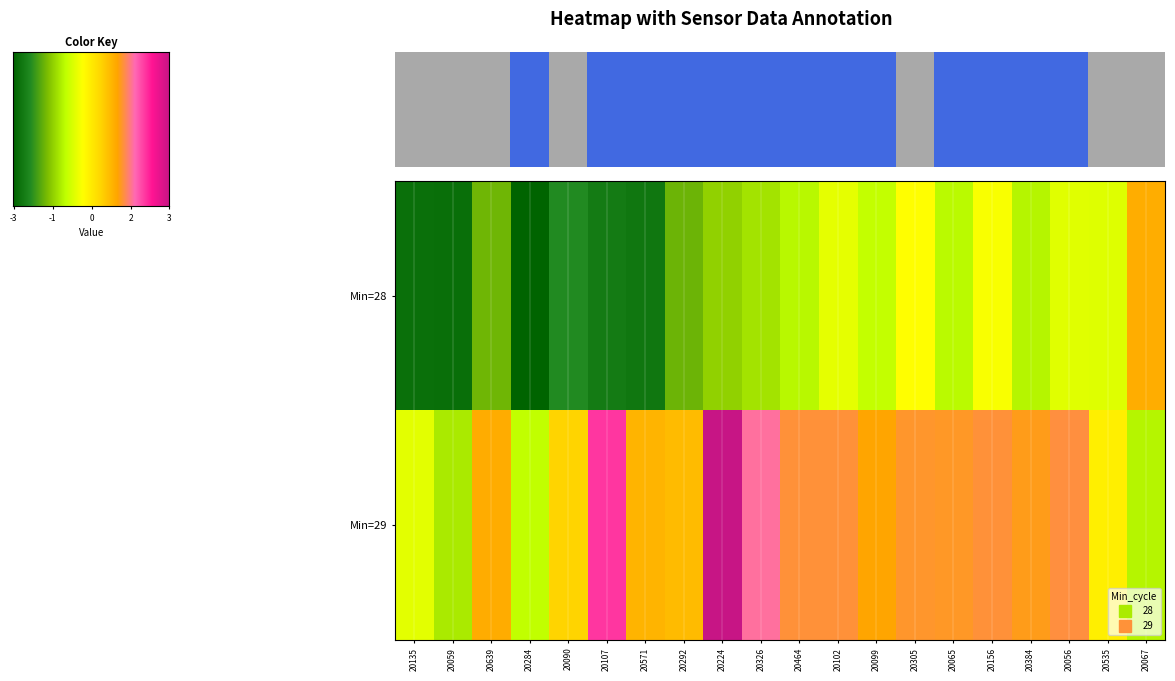

What is the difference between the 28 values at 20305 and 20384?

0.1